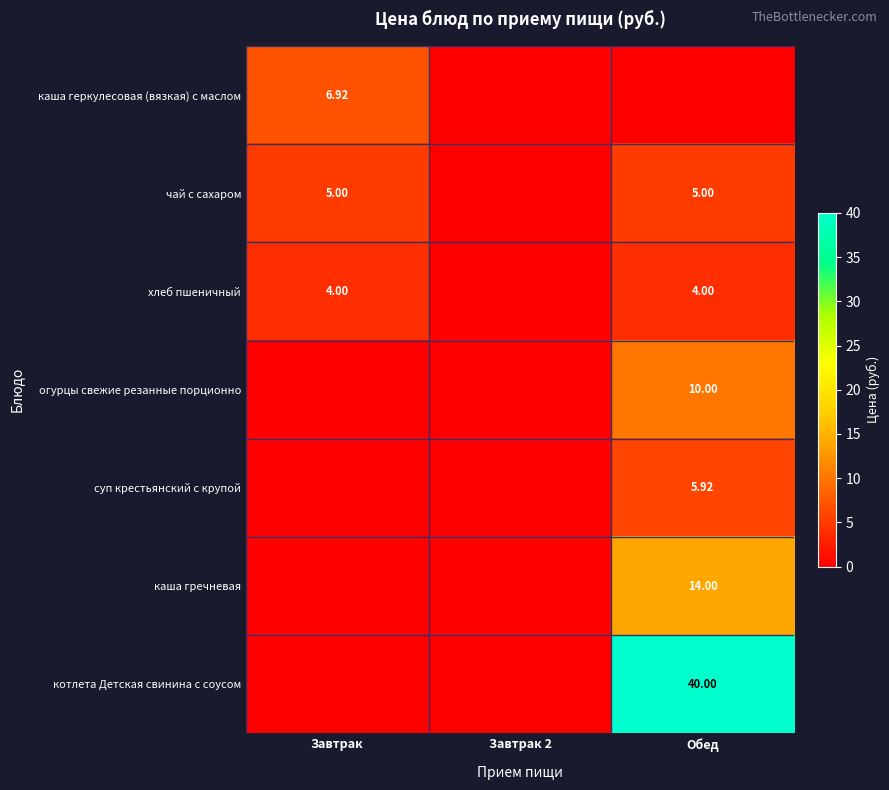

Which category has the lowest value in the чай с сахаром series?

Завтрак 2